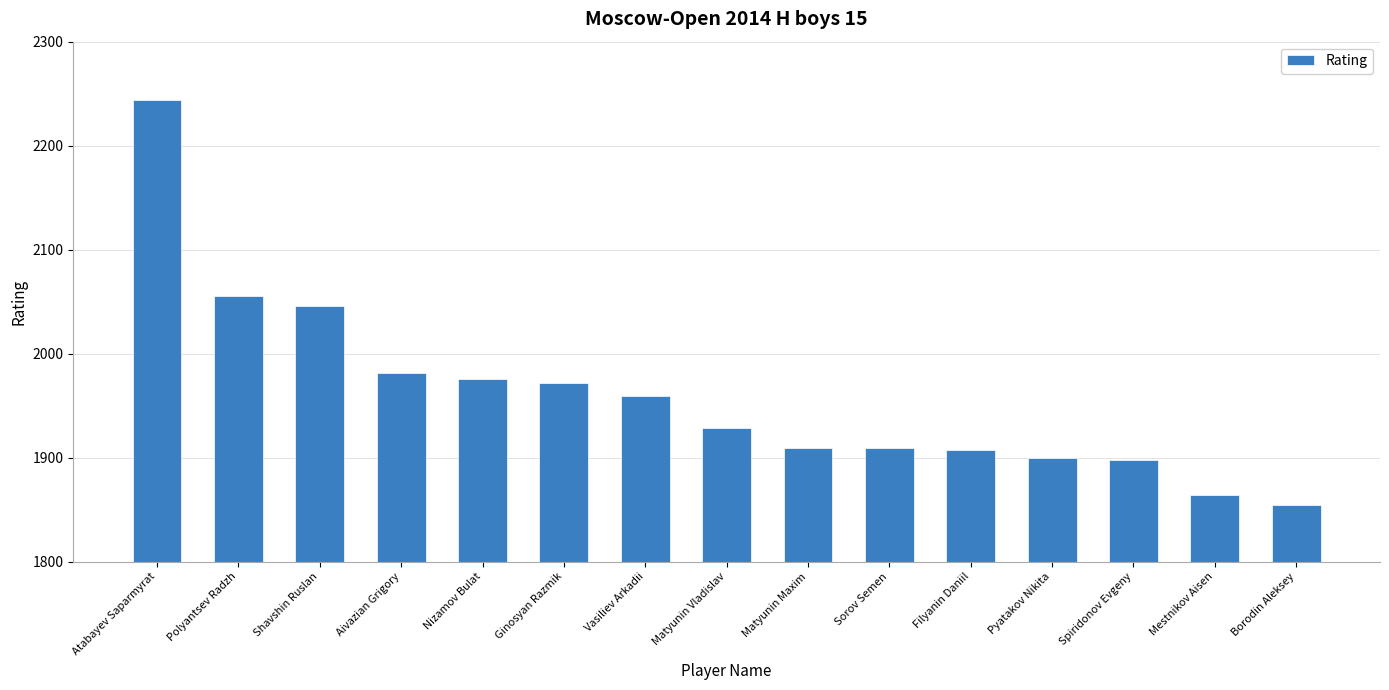

Is it true that the value at Aivazian Grigory is 1981?

True